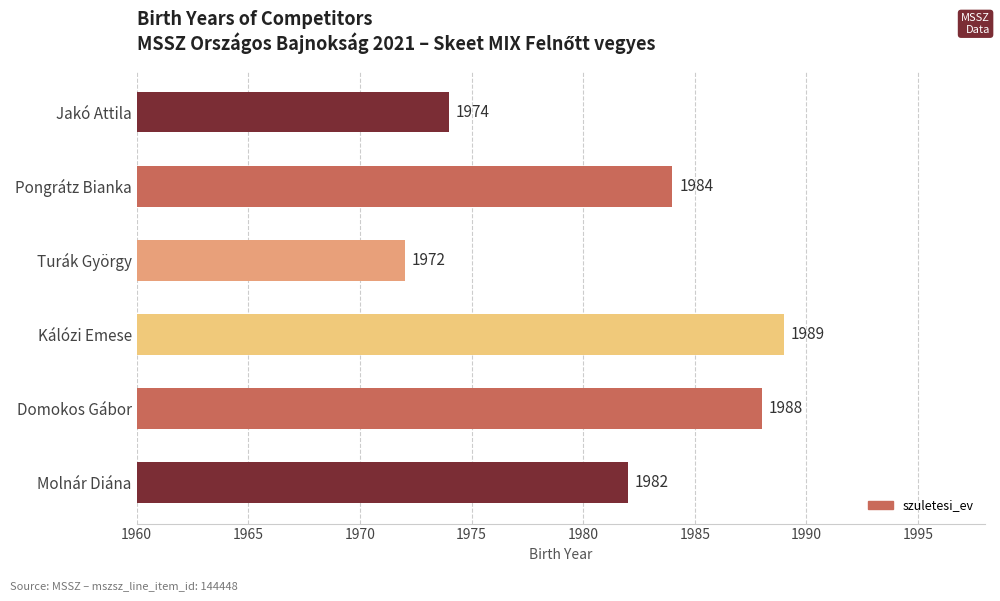

How many series are shown in this chart?

1